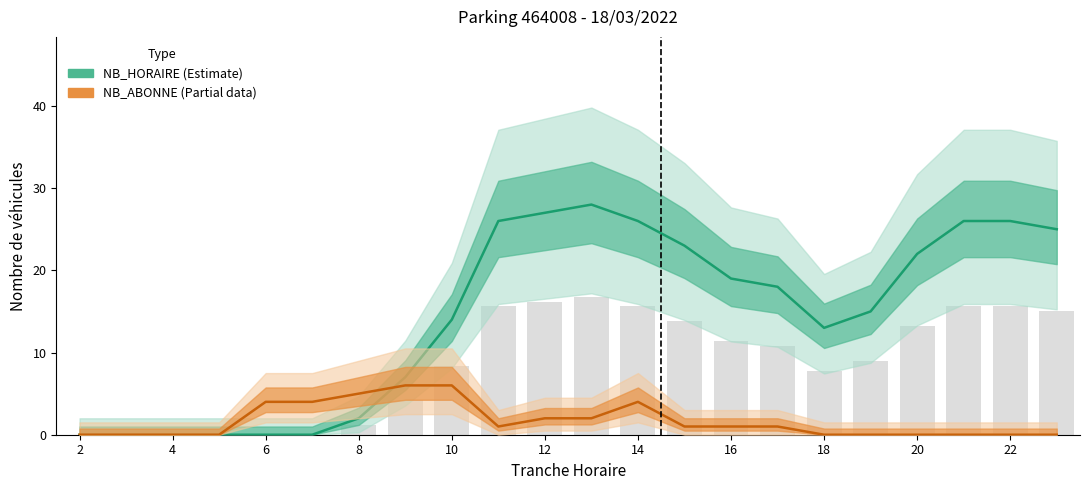

List the series in order of their overall mean, lowest first.

NB_ABONNE (Partial data), NB_HORAIRE (Estimate)